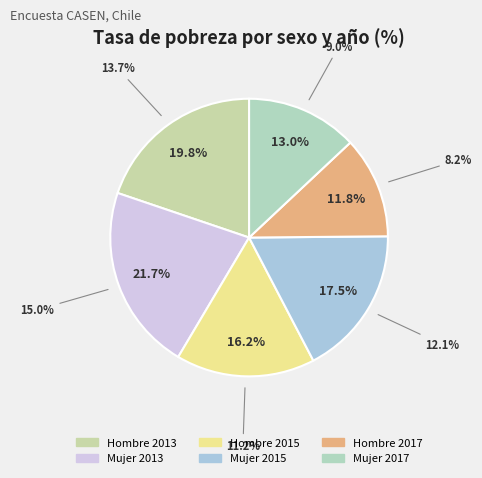

Is it true that Hombre 2017 is 7% of the pie?

False